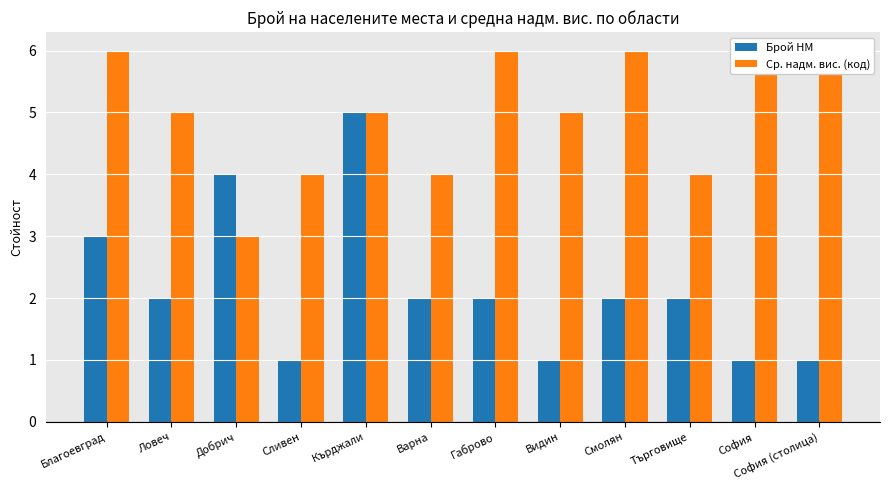

At Видин, list the series in order from smallest to largest.

Брой НМ, Ср. надм. вис. (код)